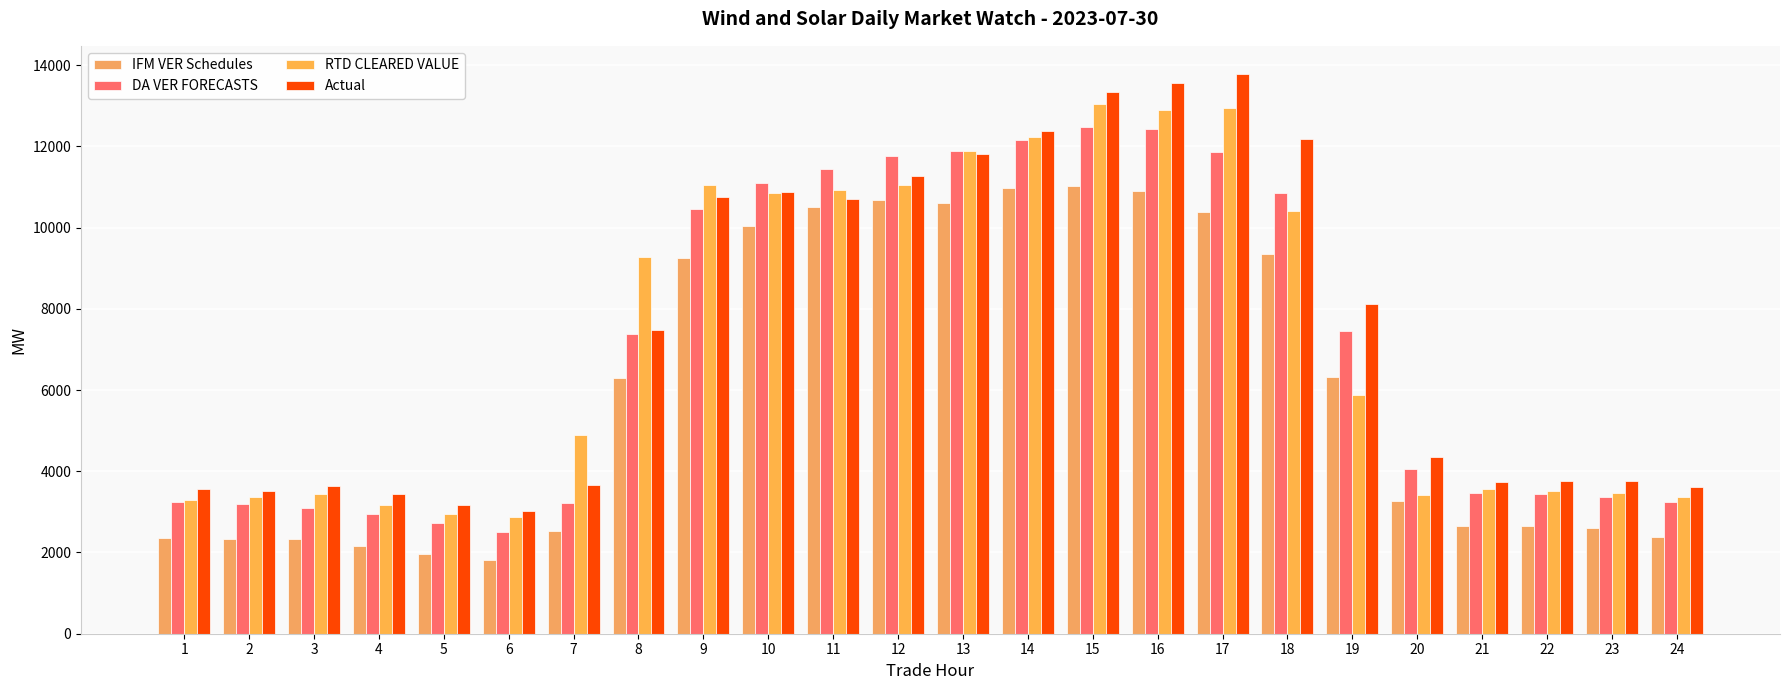

What are all the series names shown in the legend?

IFM VER Schedules, DA VER FORECASTS, RTD CLEARED VALUE, Actual